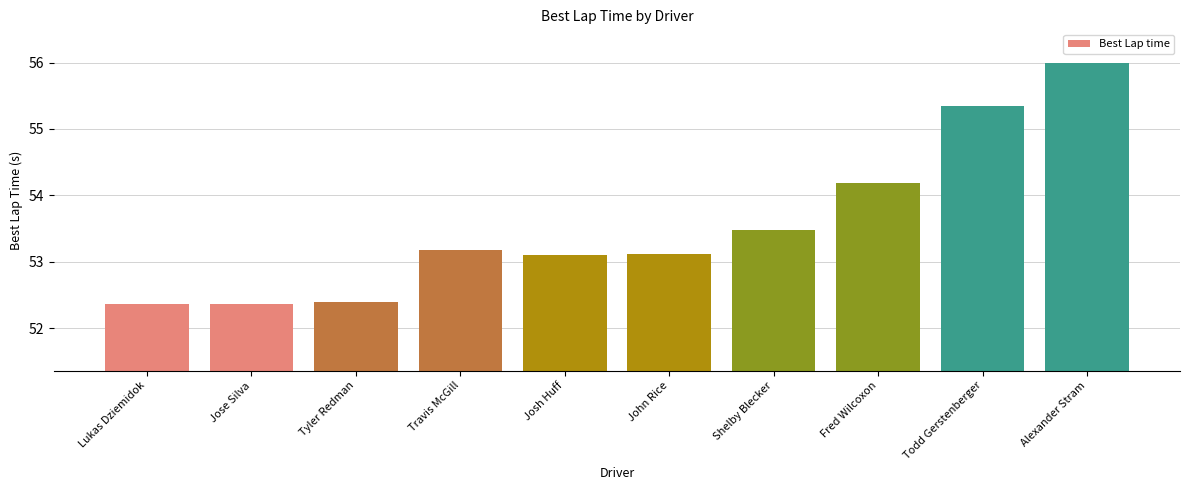

Which has a higher value, Lukas Dziemidok or Shelby Blecker?

Shelby Blecker